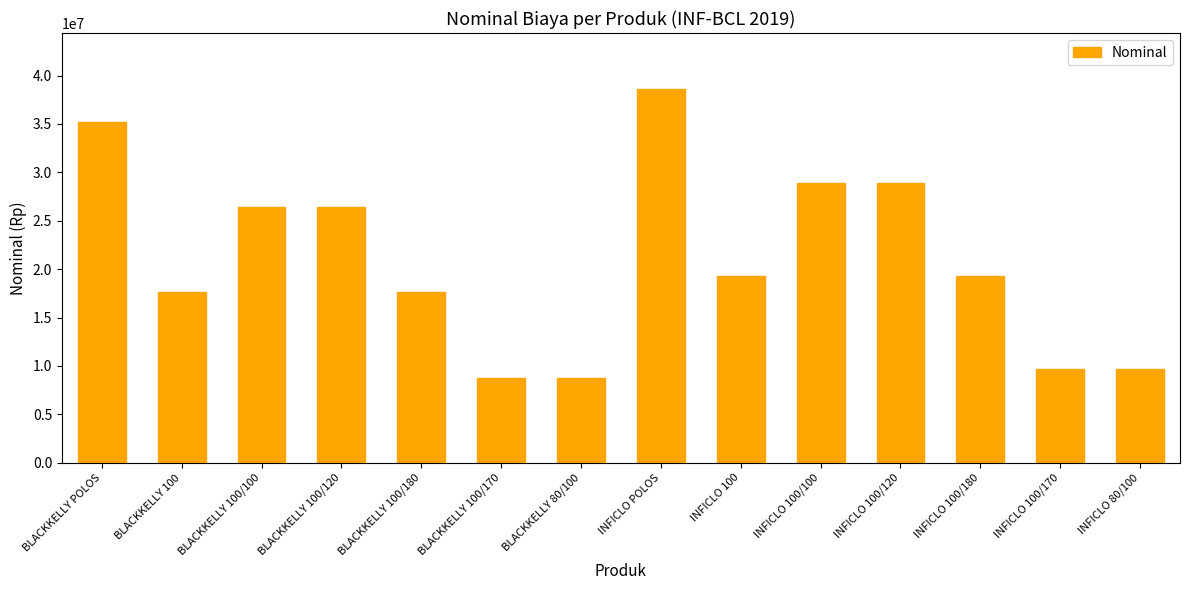

The value at BLACKKELLY 100 is 23424984. True or false?

False